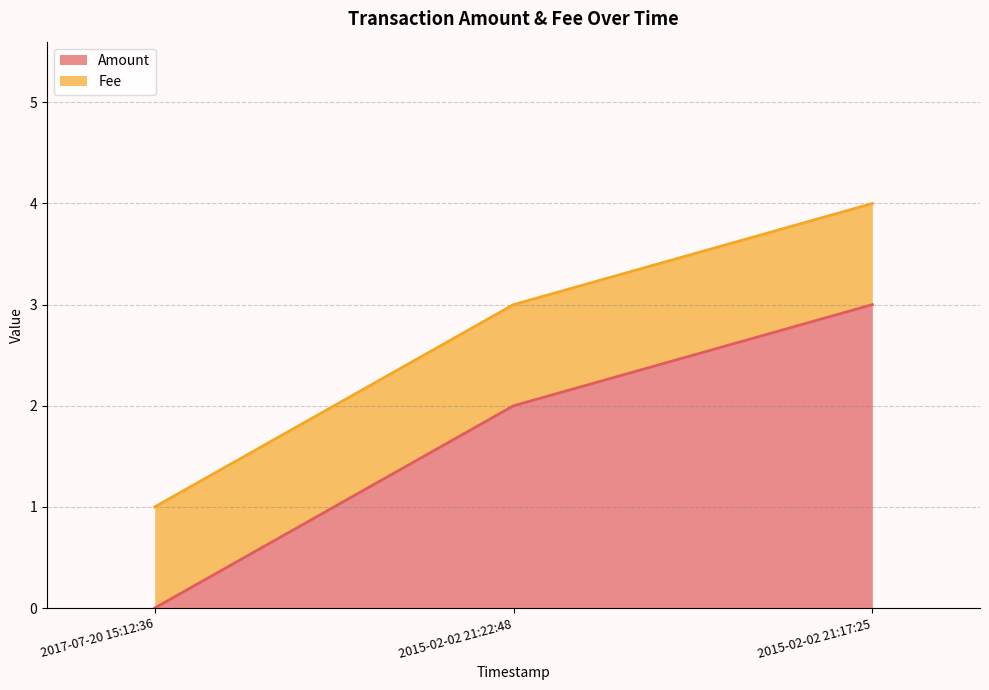

At which label is the value closest to 1?

2017-07-20 15:12:36